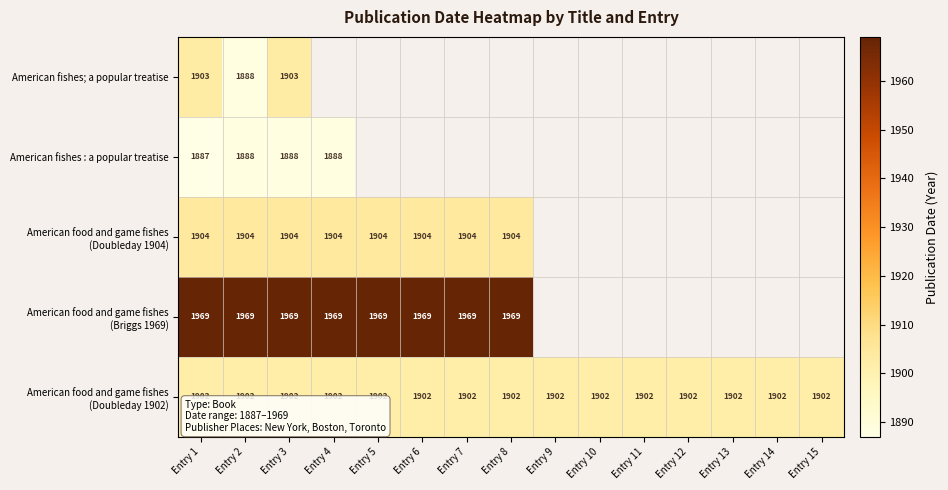

The American fishes : a popular treatise series shows 1887 at Entry 1. True or false?

True